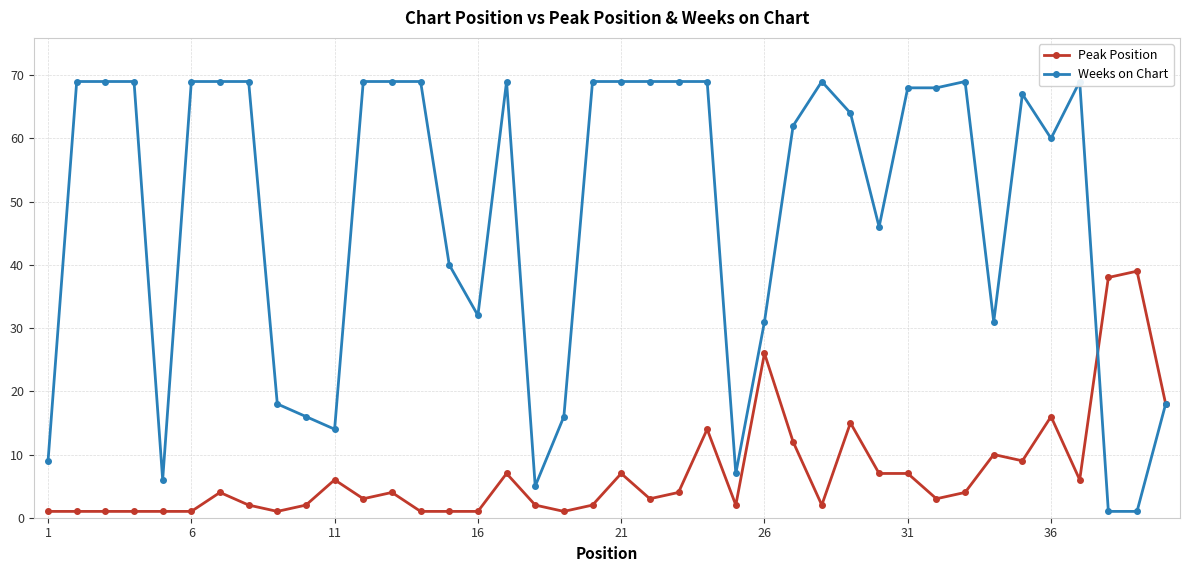

At how many categories does at least one series exceed 60?

23